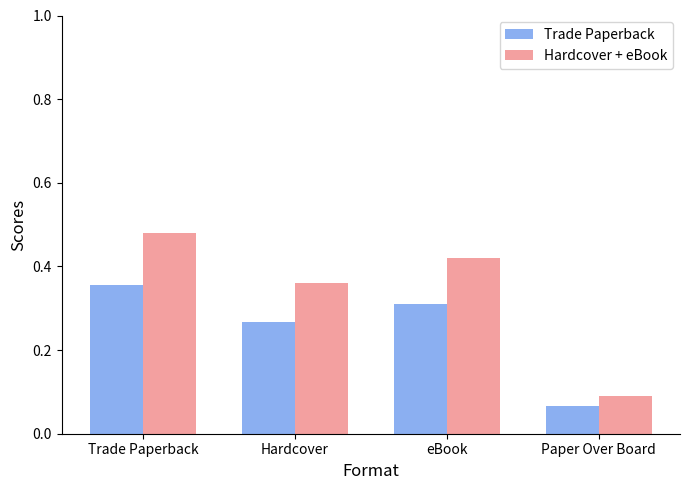

At which category is the sum across all series the highest?

Trade Paperback